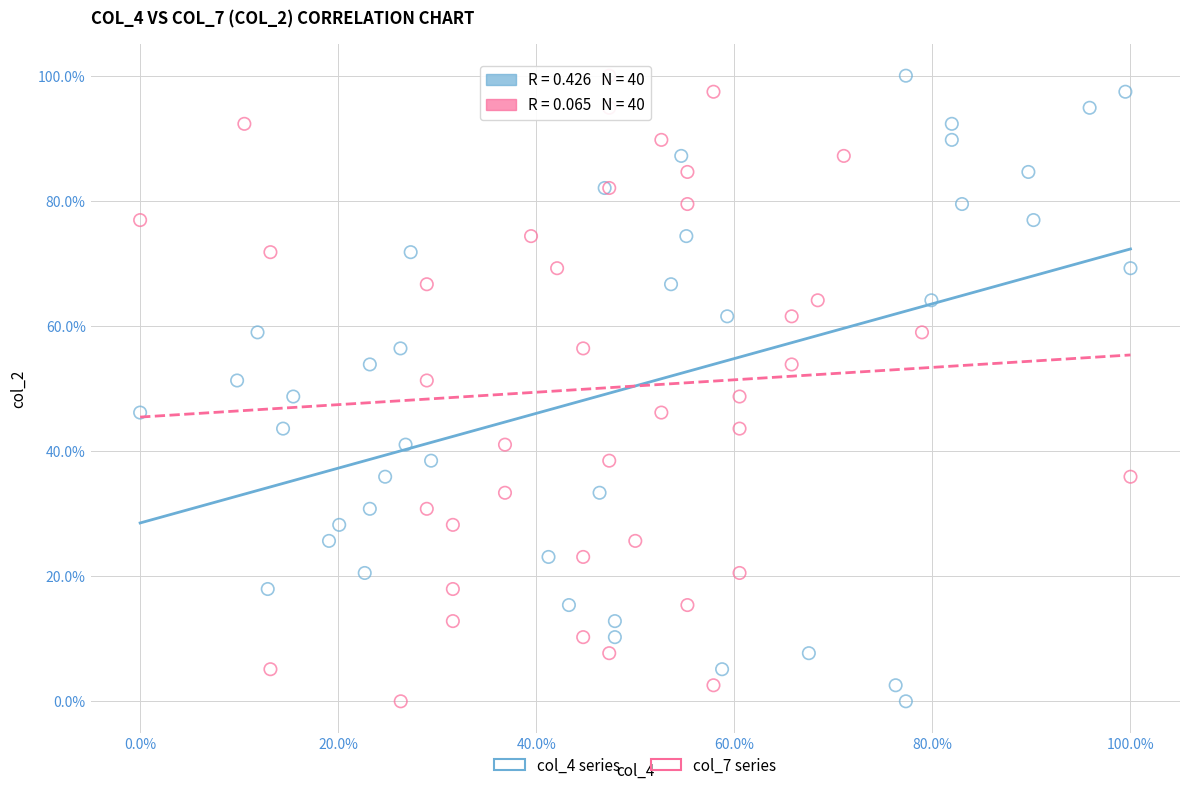

What are all the series names shown in the legend?

col_4 series, col_7 series